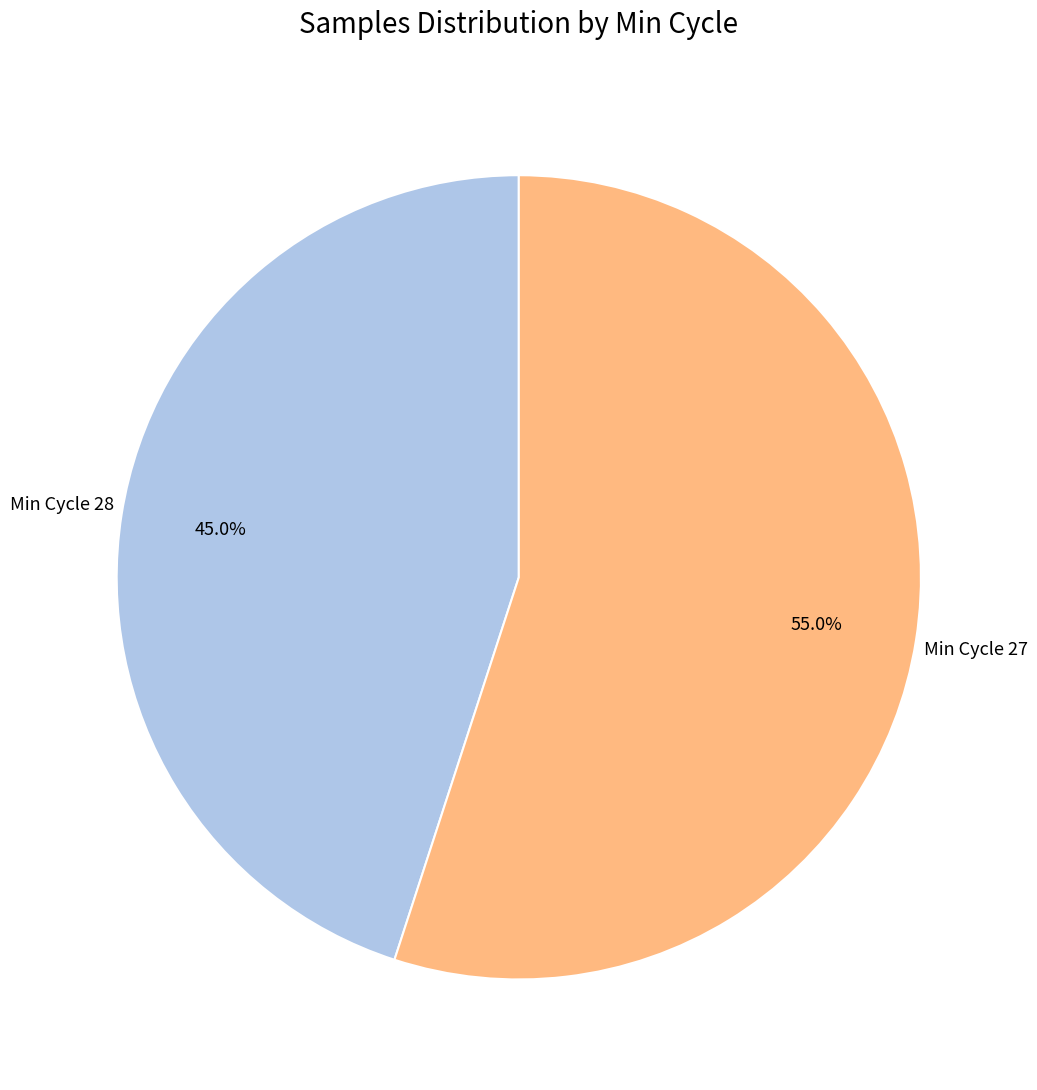

Rank the categories by value from lowest to highest.

Min Cycle 28, Min Cycle 27